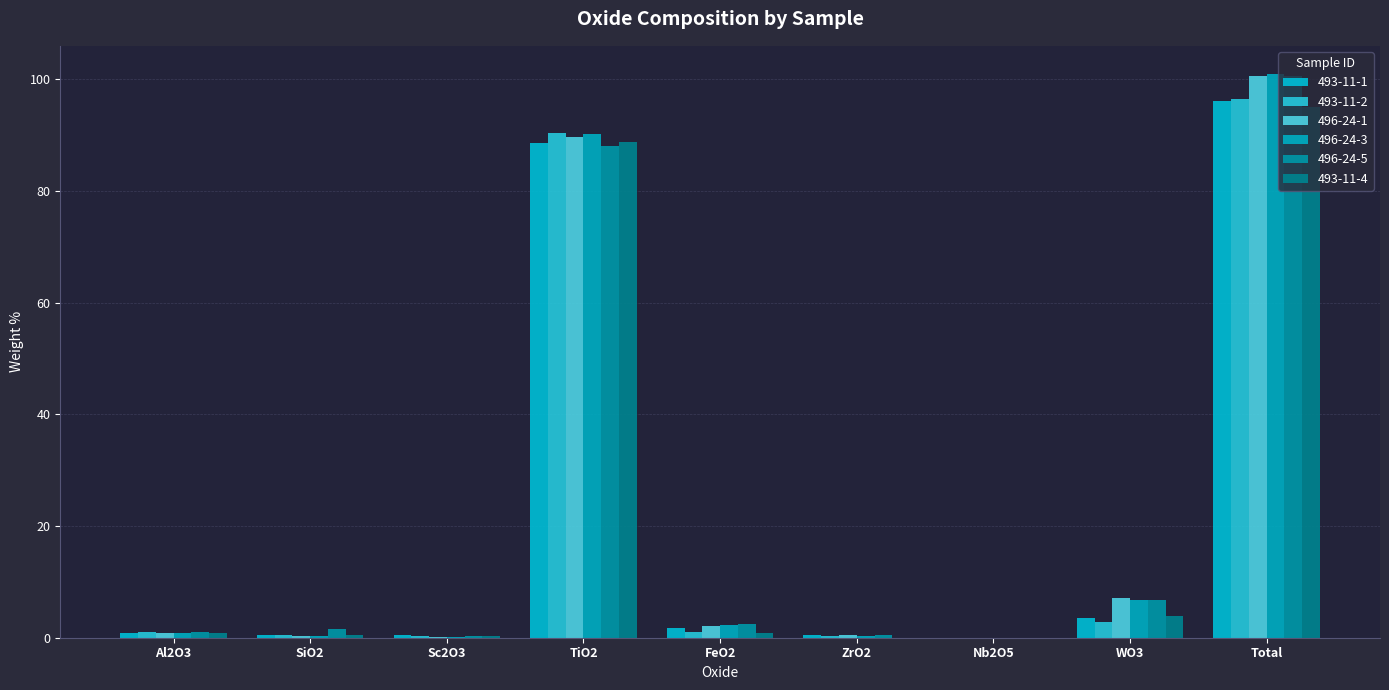

Reading left to right, what are all the values shown in this chart?

493-11-1: 0.9	0.5	0.4	88.7	1.7	0.5	0.0	3.5	96.1
493-11-2: 0.9	0.5	0.3	90.5	1.1	0.4	0.0	2.8	96.4
496-24-1: 0.8	0.2	0.2	89.7	2.1	0.5	0.0	7.1	100.6
496-24-3: 0.8	0.4	0.2	90.2	2.3	0.4	0.0	6.7	101.0
496-24-5: 1.0	1.6	0.2	88.0	2.5	0.4	0.0	6.8	100.5
493-11-4: 0.8	0.5	0.4	88.7	0.8	0.0	0.0	3.9	95.1